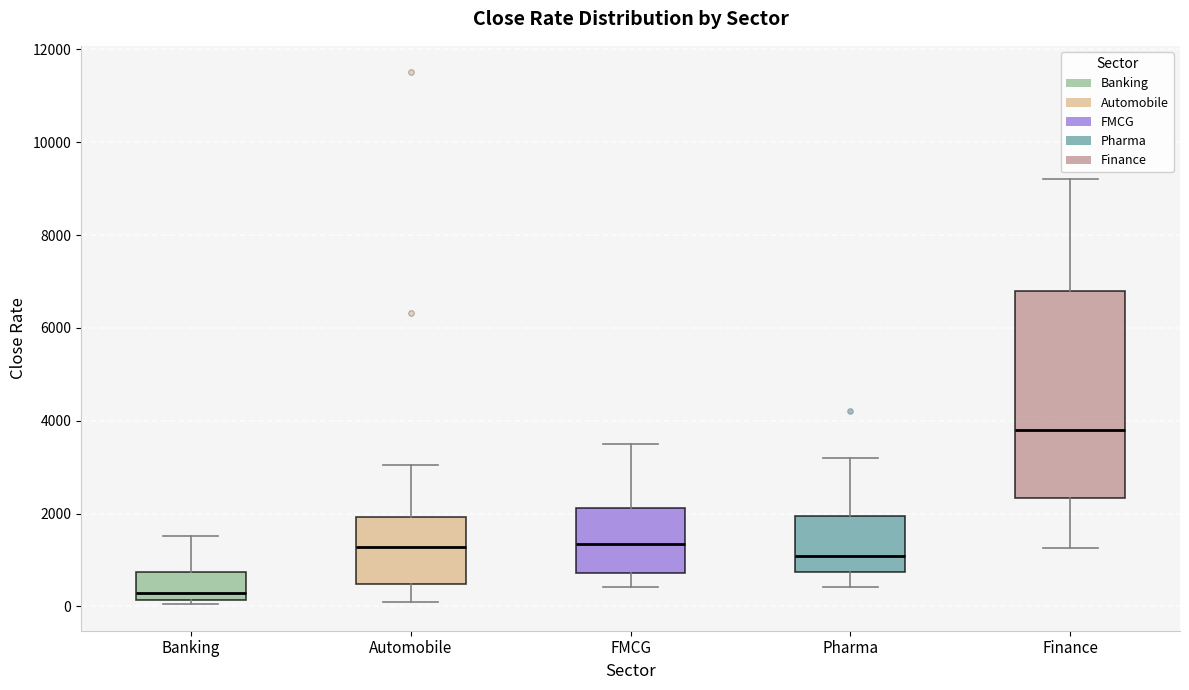

Which box has the highest median line?

Finance